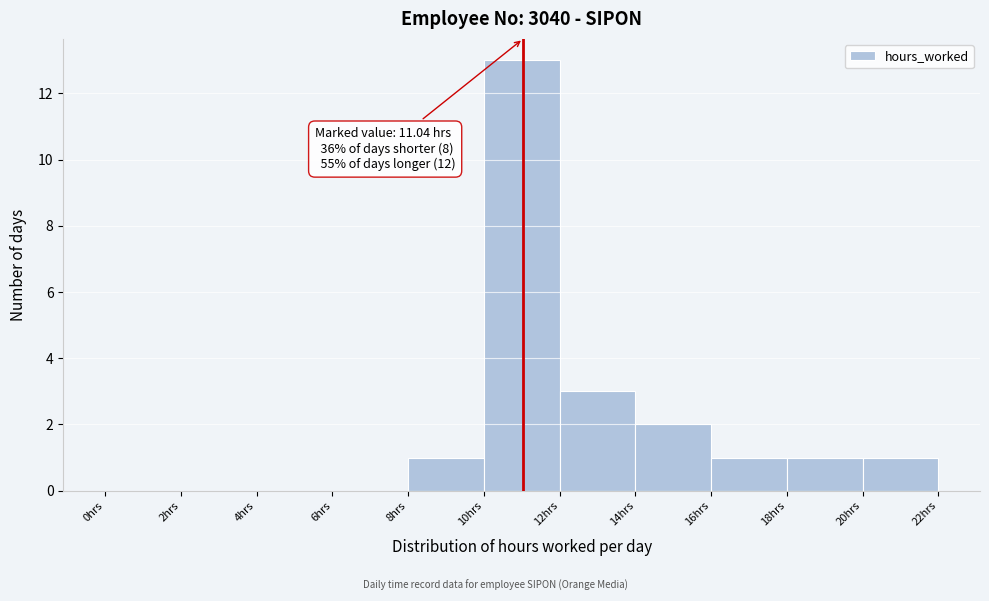

Over which range of the x-axis is the bar tallest?

10 to 12